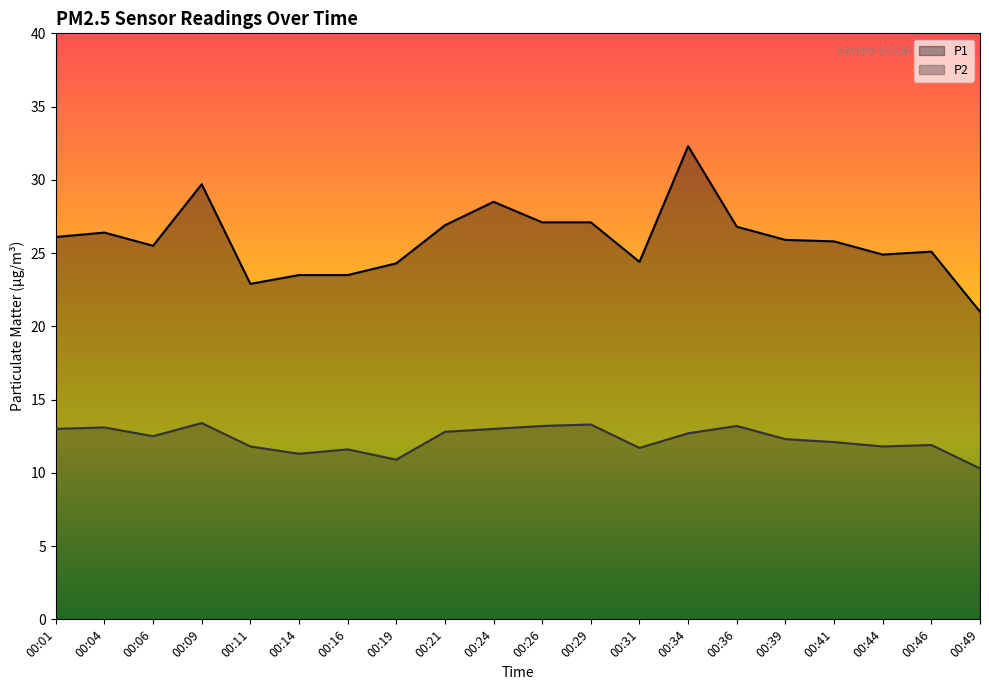

Rank the series by their maximum value, from highest to lowest.

P1, P2